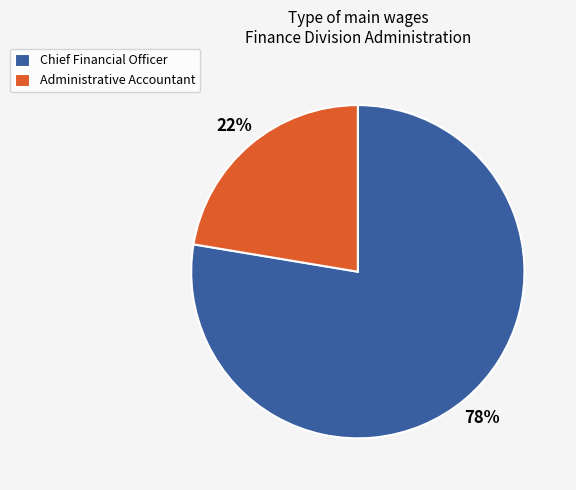

To the nearest percent, what is the combined percentage of Chief Financial Officer and Administrative Accountant?

100%